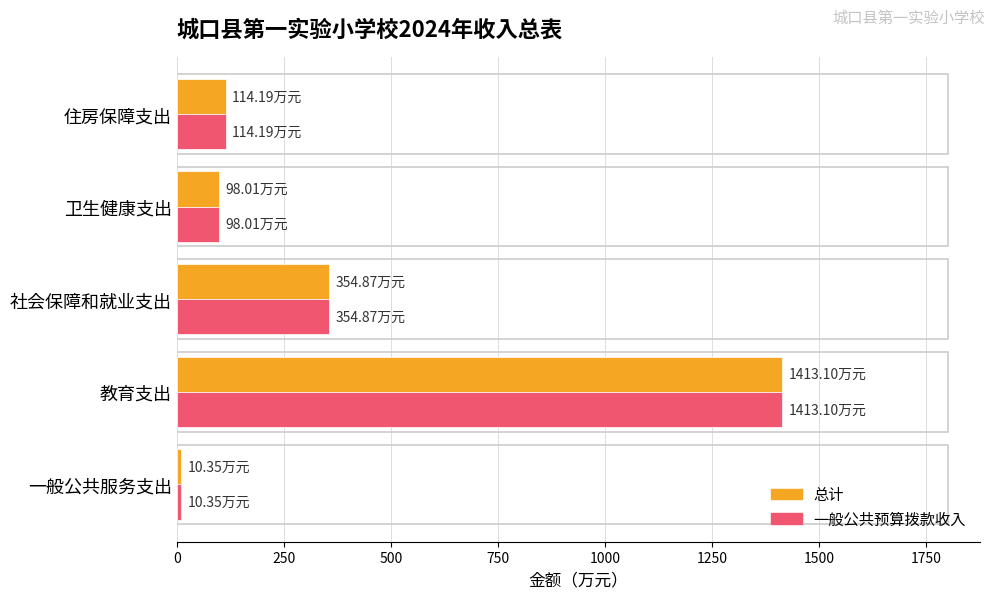

How many values in the 一般公共预算拨款收入 series are below 114?

2